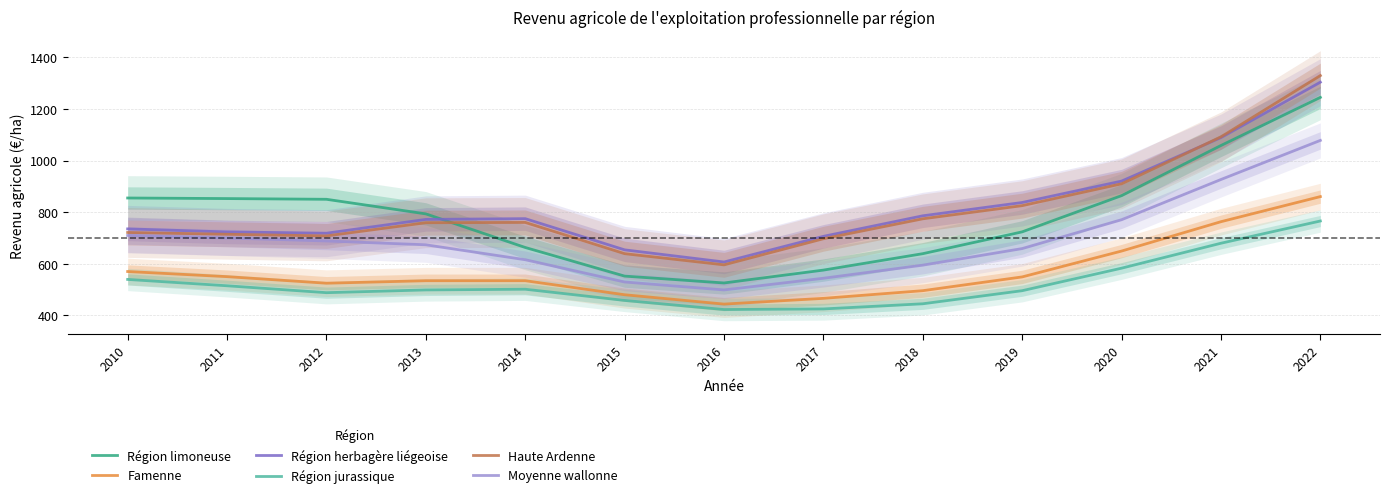

What is the approximate value of Famenne at 2020?

649.3